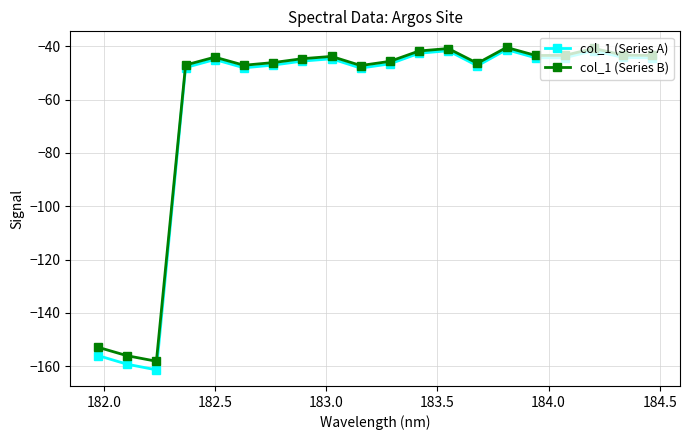

Which series has the largest range (max minus min)?

col_1 (Series A)